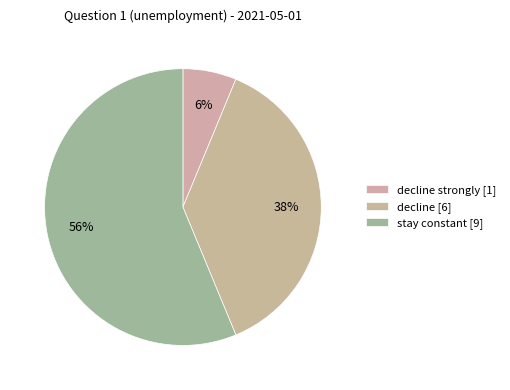

How many slices are in this pie chart?

3